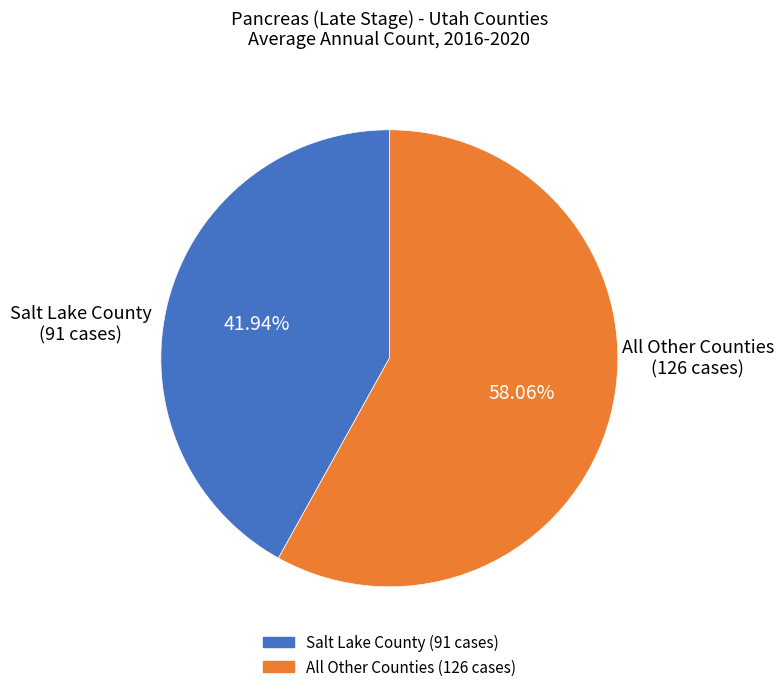

Does any single category account for the majority?

Yes